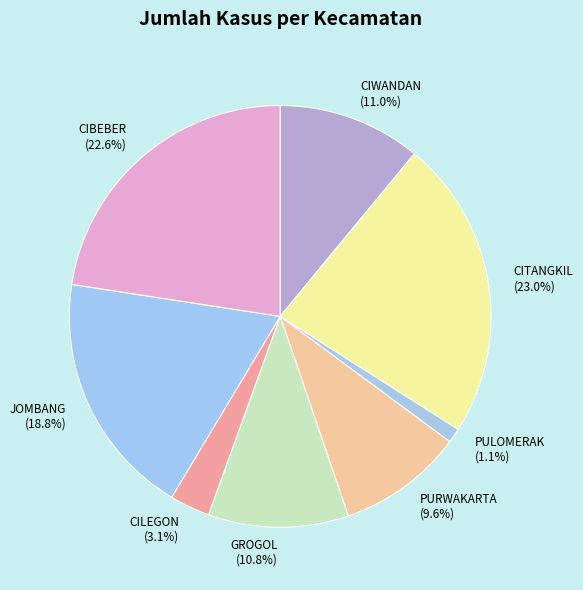

Between CITANGKIL (23.0%) and GROGOL (10.8%), which is larger?

CITANGKIL (23.0%)